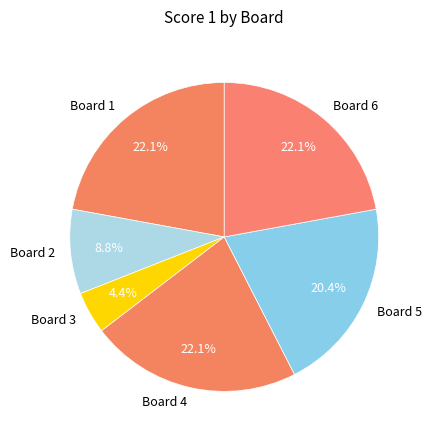

How many slices are in this pie chart?

6